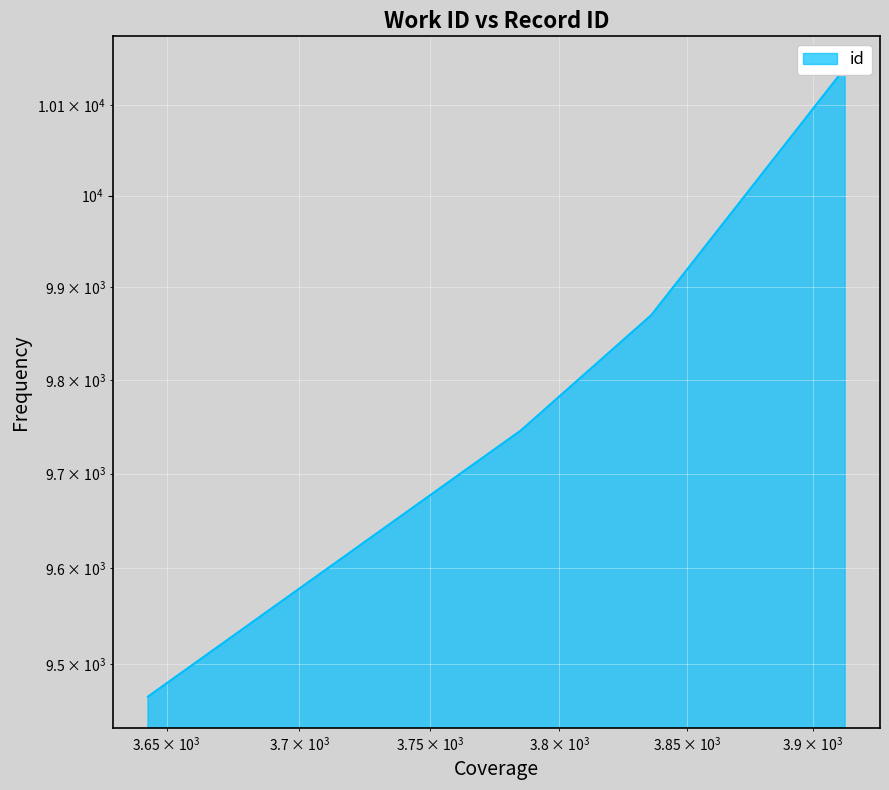

Reading right to left, what are all the values shown in this chart?

3913=10141	3836=9870	3785=9746	3643=9466